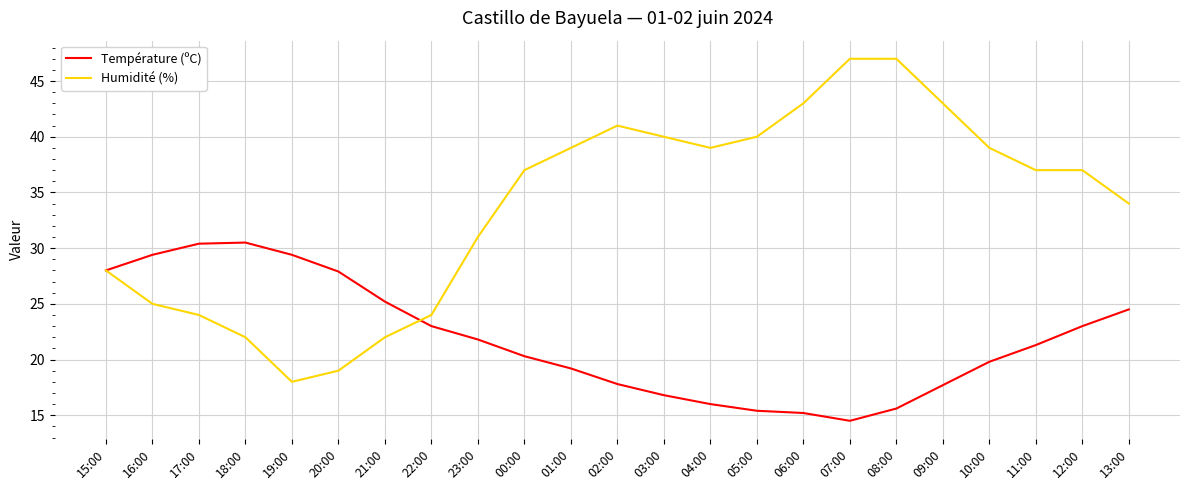

Is it true that Humidité (%) equals 37.0 at 11:00?

True